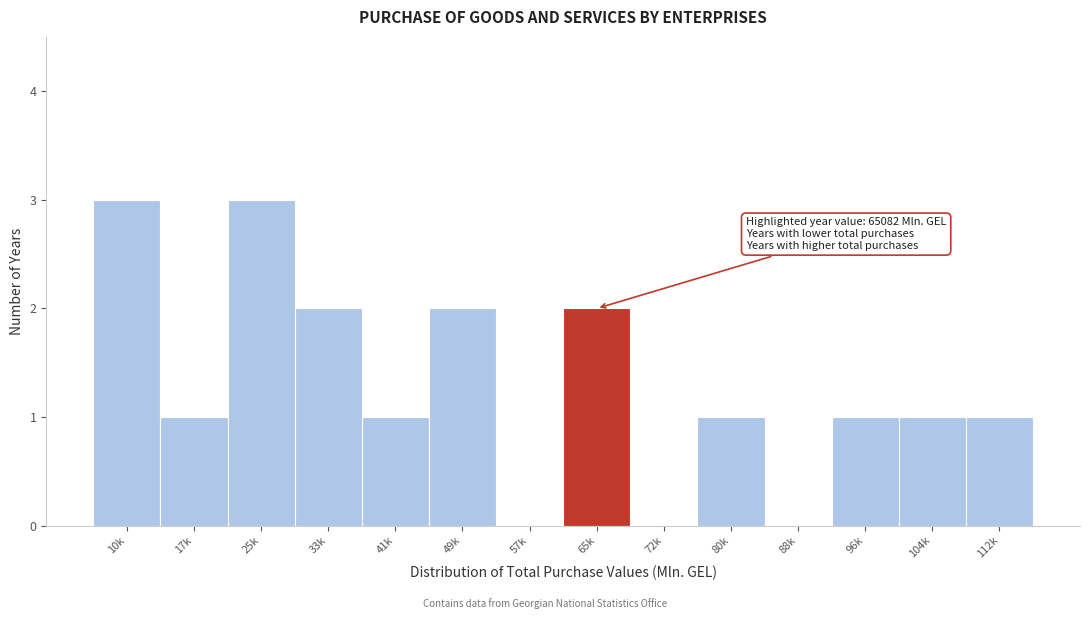

Reading right to left, list all the values displayed in this chart.

112k=1	104k=1	96k=1	88k=0	80k=1	72k=0	65k=2	57k=0	49k=2	41k=1	33k=2	25k=3	17k=1	10k=3